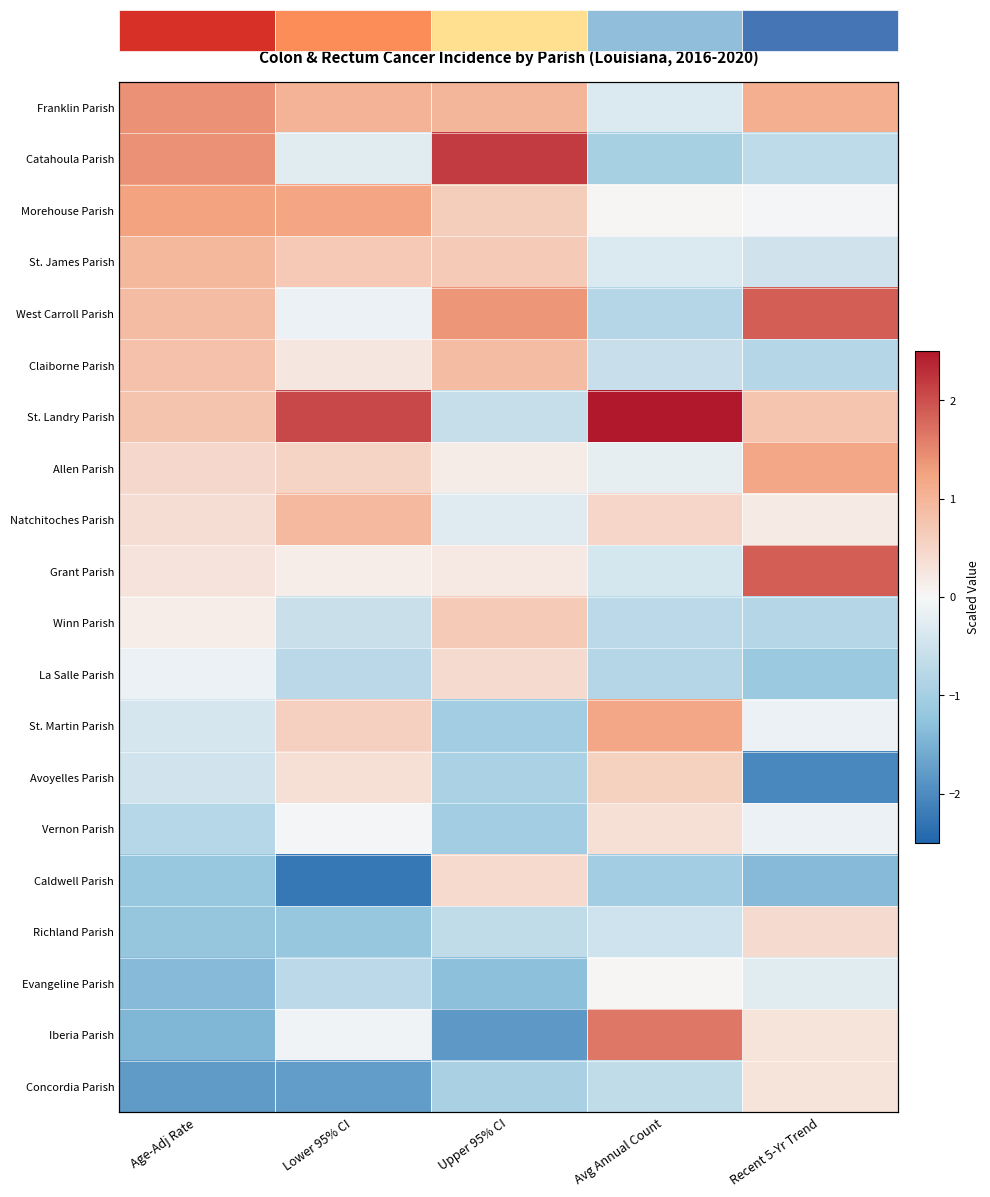

What is the difference between the maximum and minimum values in the Winn Parish series?

1.5